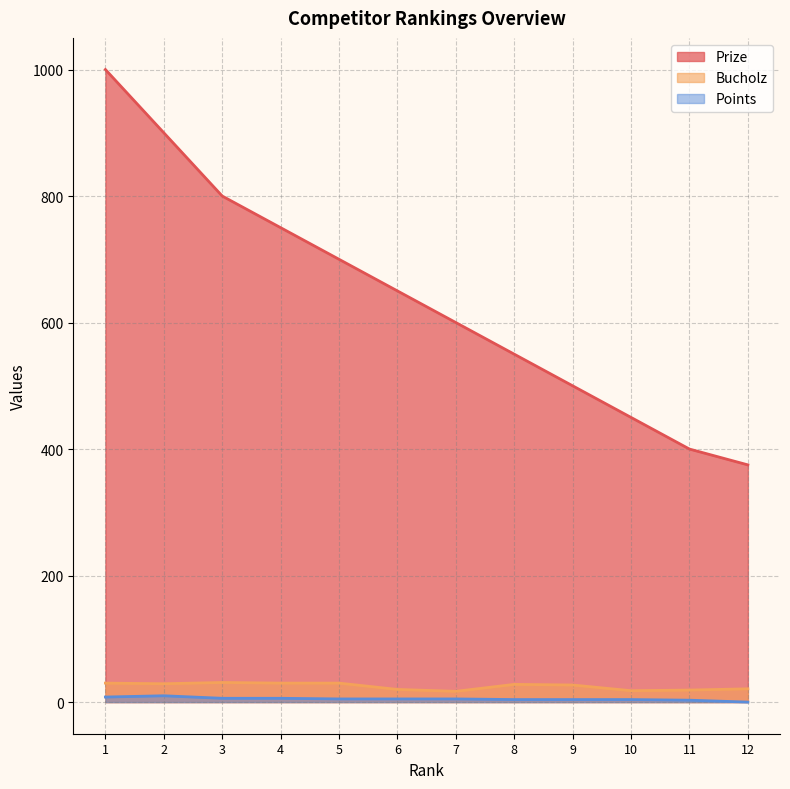

True or false: Bucholz has more than 1 interior local peaks.

True